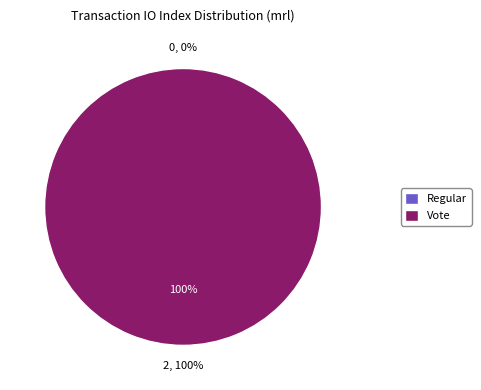

How many segments does this pie chart have?

2